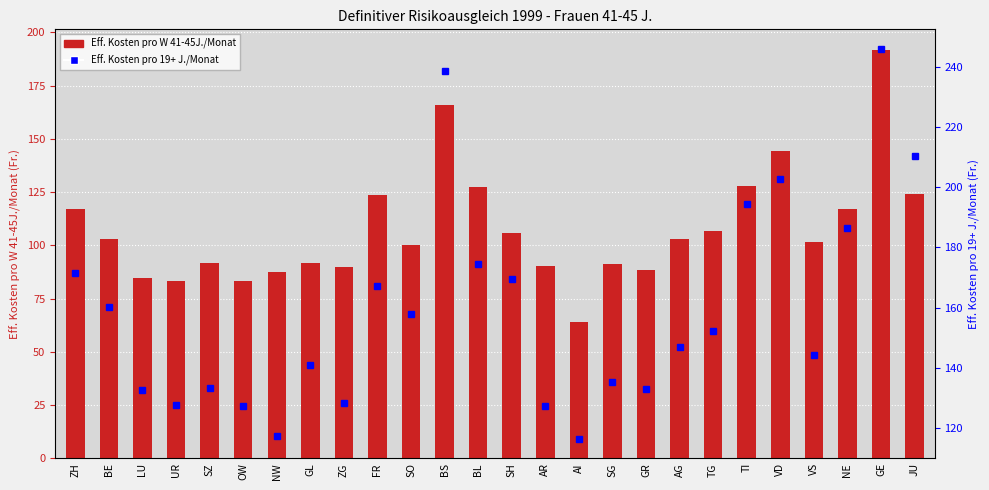

How many values in the Eff. Kosten pro 19+ J./Monat series exceed 152?

13